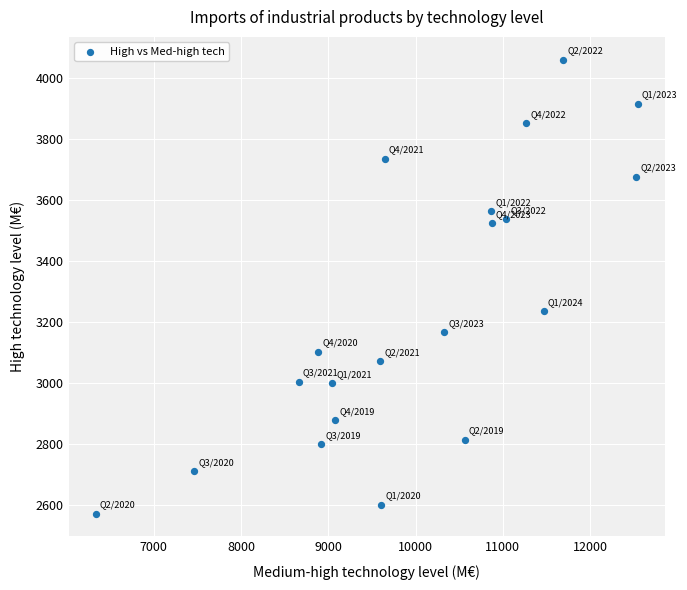

What is the range of Y values (max minus min)?

1490.5